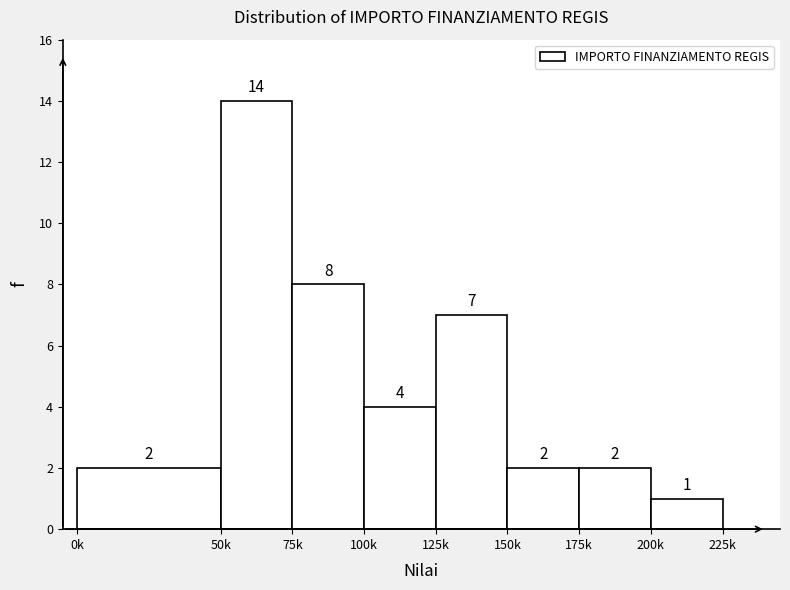

Reading left to right, what are all the values shown in this chart?

0k=2	50k=14	75k=8	100k=4	125k=7	150k=2	175k=2	200k=1